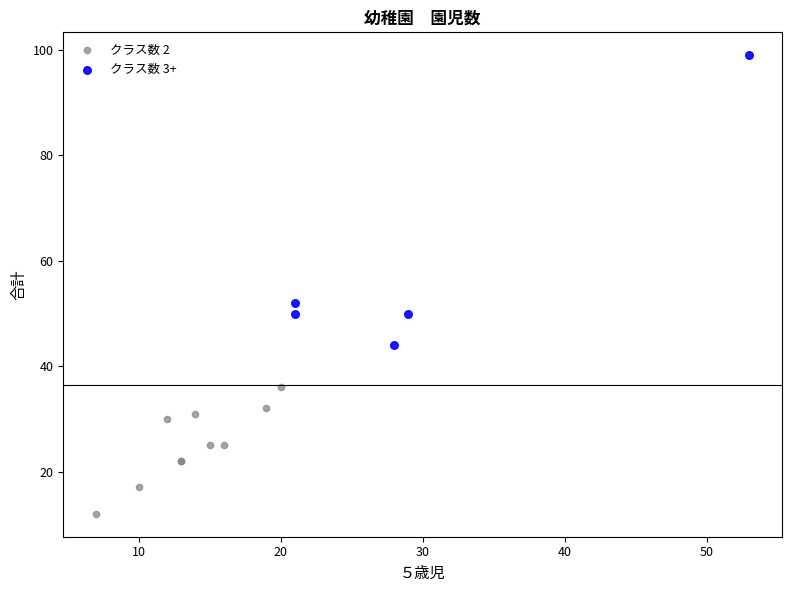

Which series reaches the minimum Y coordinate?

クラス数 2